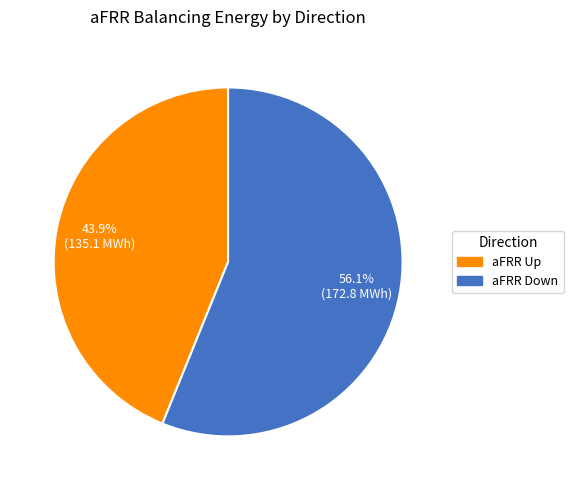

How many slices are in this pie chart?

2